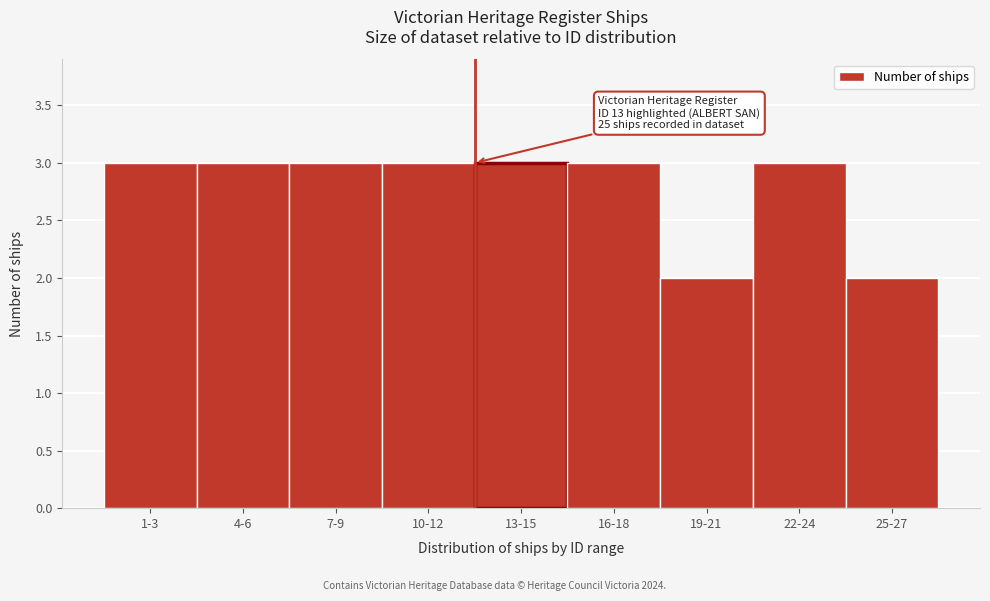

Reading left to right, list all the values displayed in this chart.

1-3=3	4-6=3	7-9=3	10-12=3	13-15=3	16-18=3	19-21=2	22-24=3	25-27=2